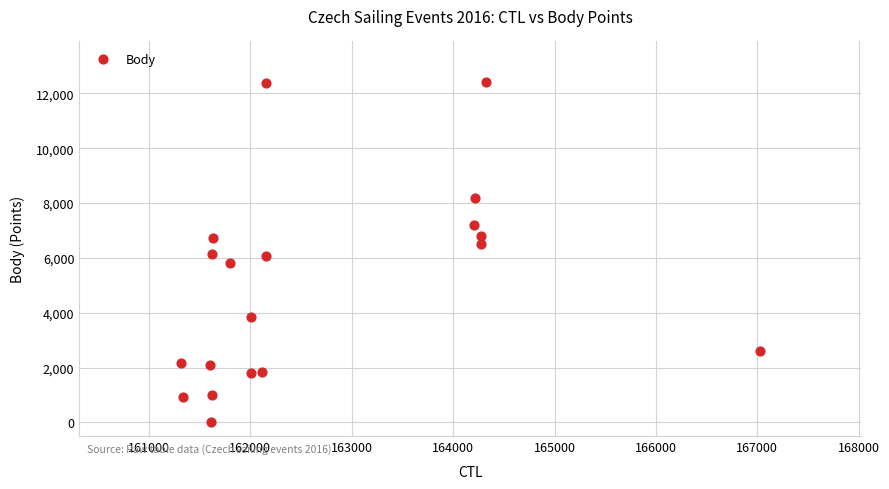

What is the range of Y values (max minus min)?

12409